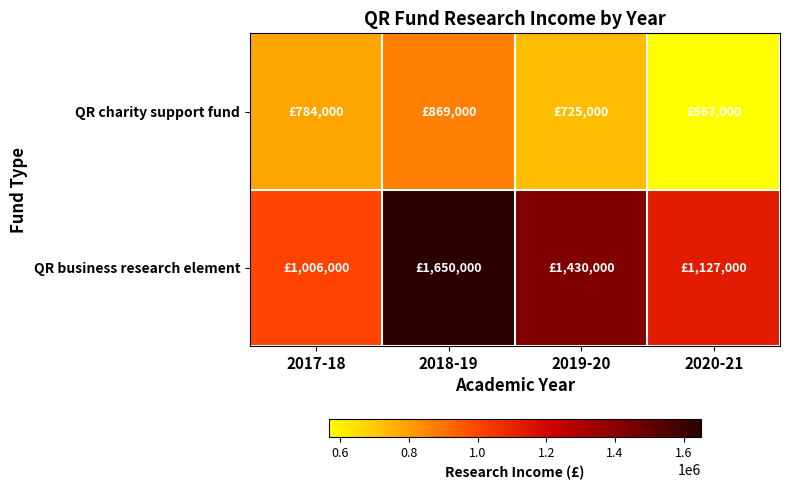

Which has a higher value, 2018-19 or 2019-20?

2018-19